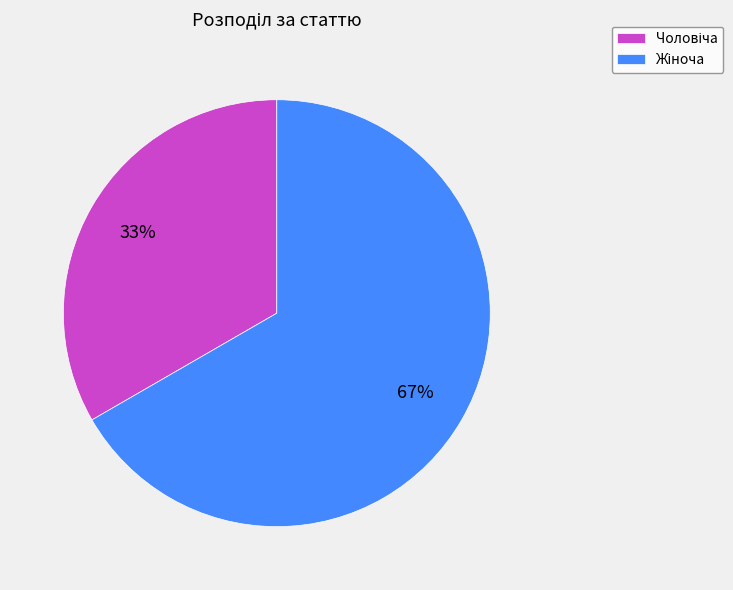

To the nearest percent, what is the average slice percentage?

50%